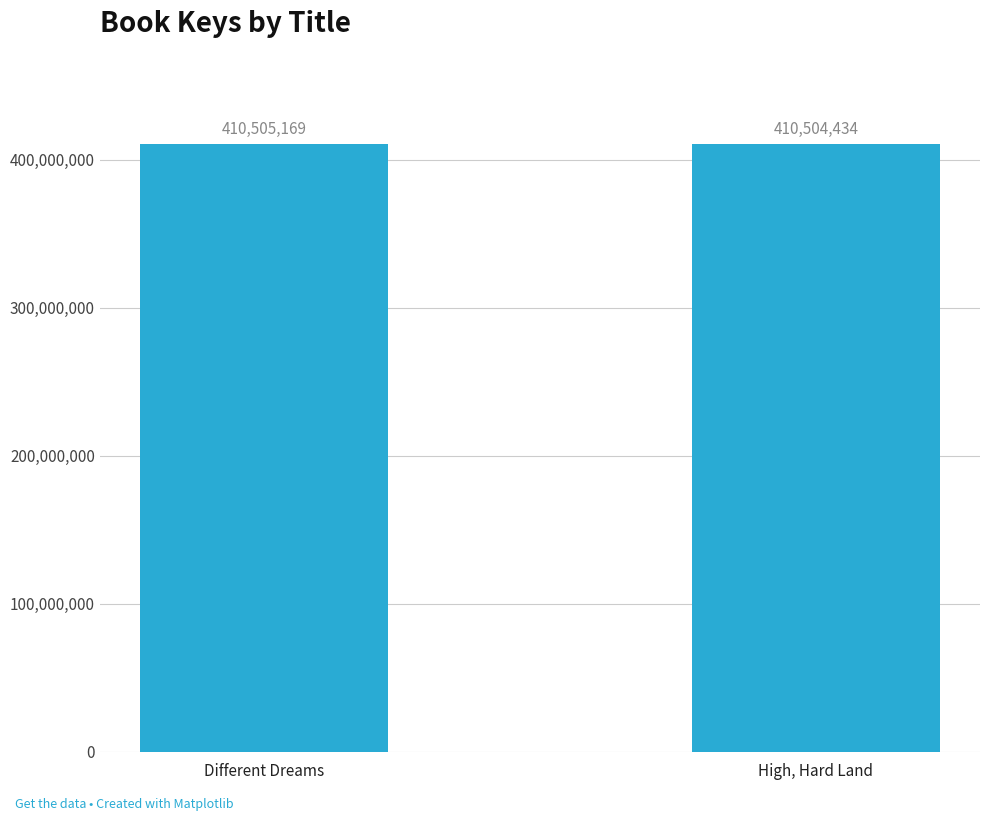

What is the difference between the maximum and minimum values?

735